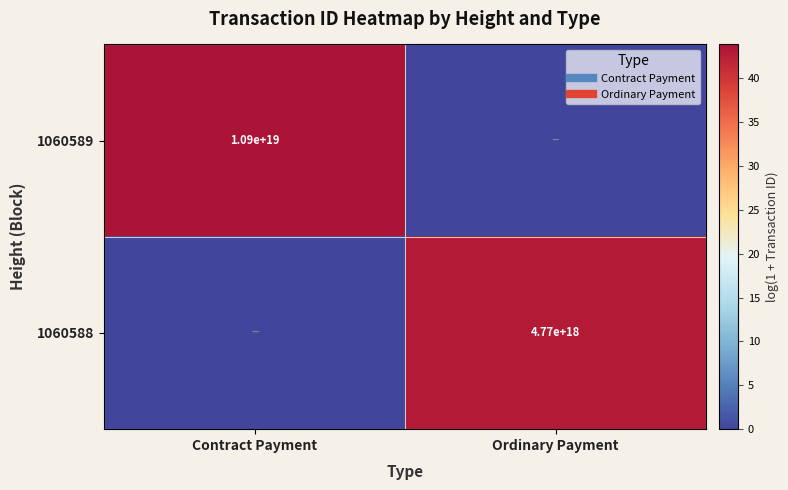

At which label does 1060588 first exceed 43?

Ordinary Payment